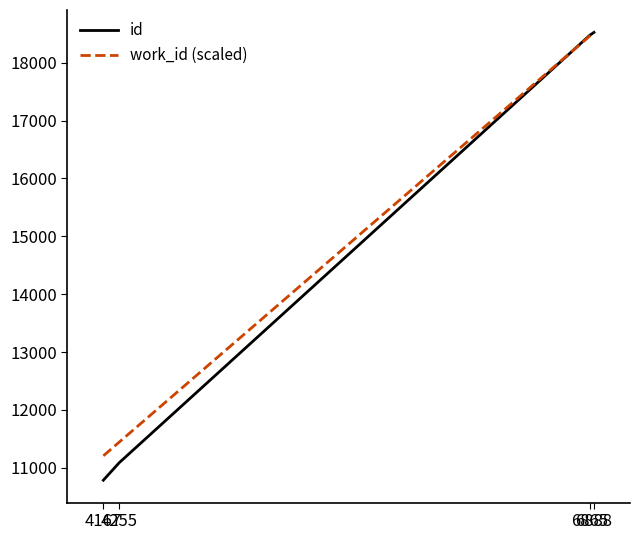

Reading right to left, list all the values displayed in this chart.

id: 6888=18524.0	6865=18475.0	4255=11087.0	4167=10785.0
work_id (scaled): 6888=18524.0	6865=18462.1	4255=11443.0	4167=11206.4